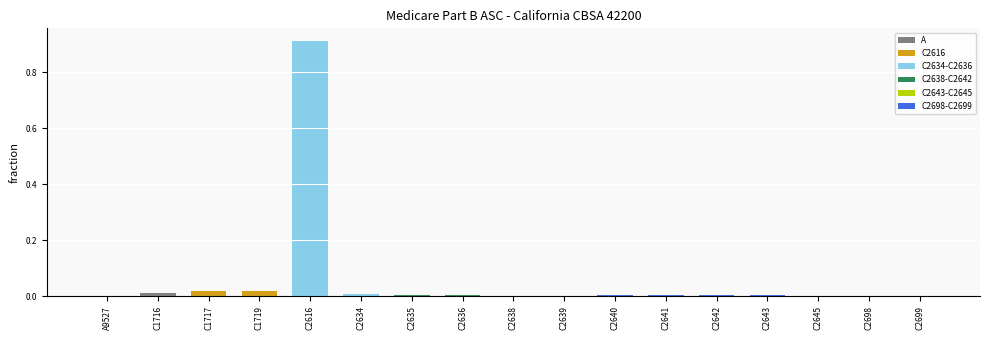

True or false: the data shows 0.0 at C2643.

True